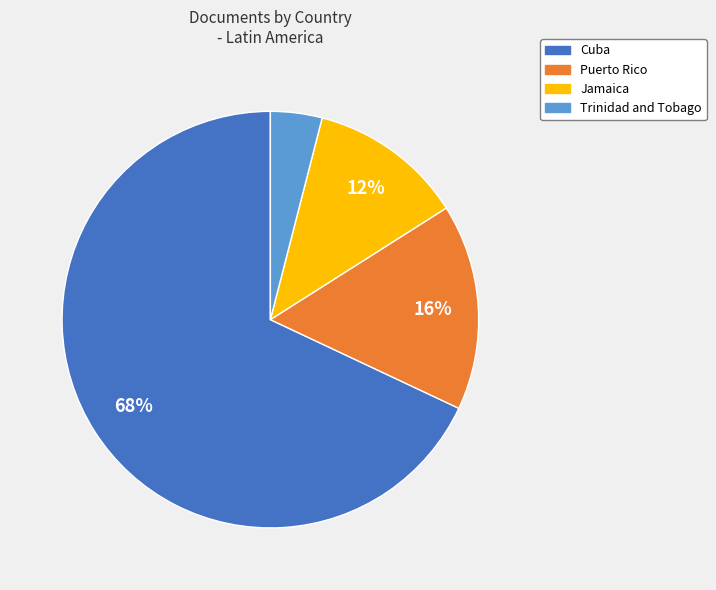

Does Cuba account for over 50% of the chart?

Yes